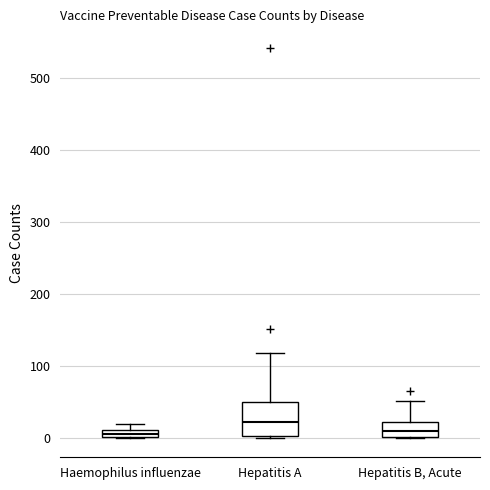

Which box is the tallest, from its lower edge to its upper edge?

Hepatitis A